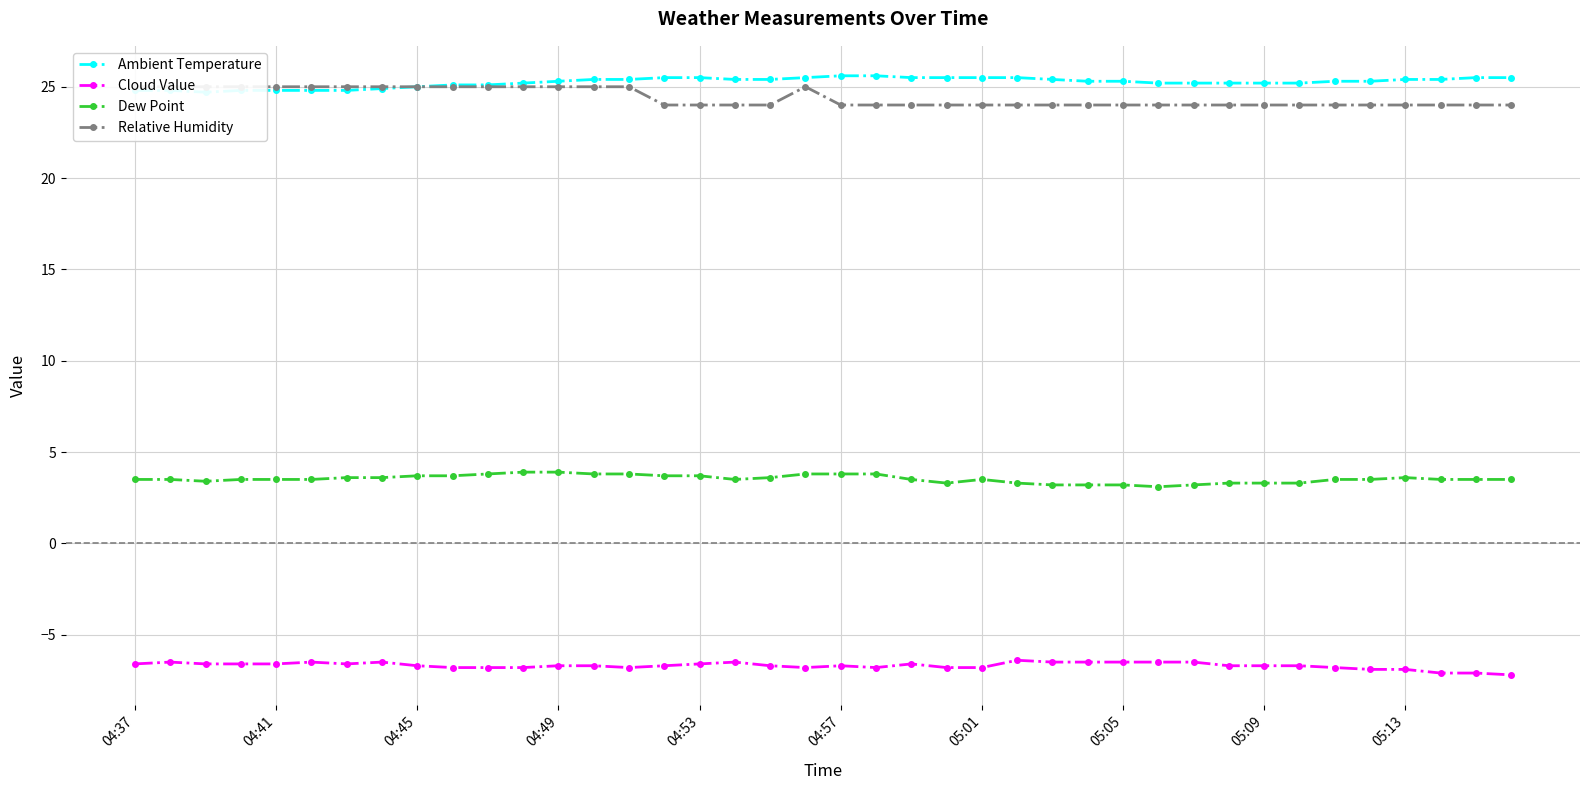

The Dew Point series shows 3.2 at 05:05. True or false?

True